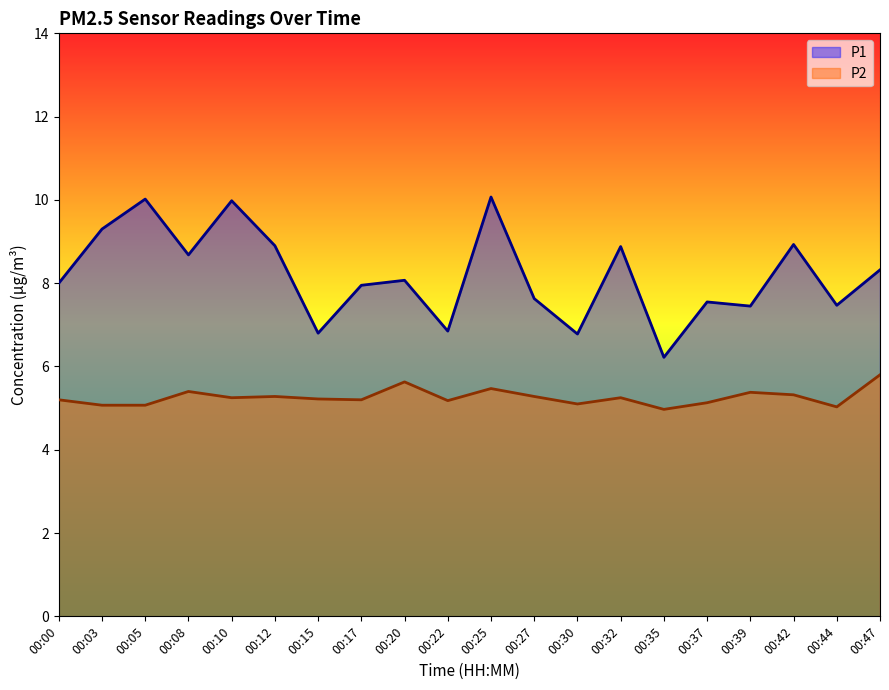

What is the value of the P2 point at the 18th from the left?

5.3